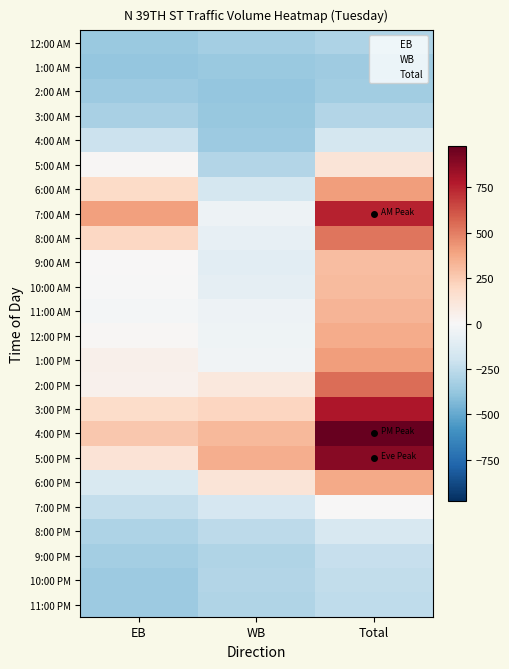

What is the greatest value displayed?

975.0